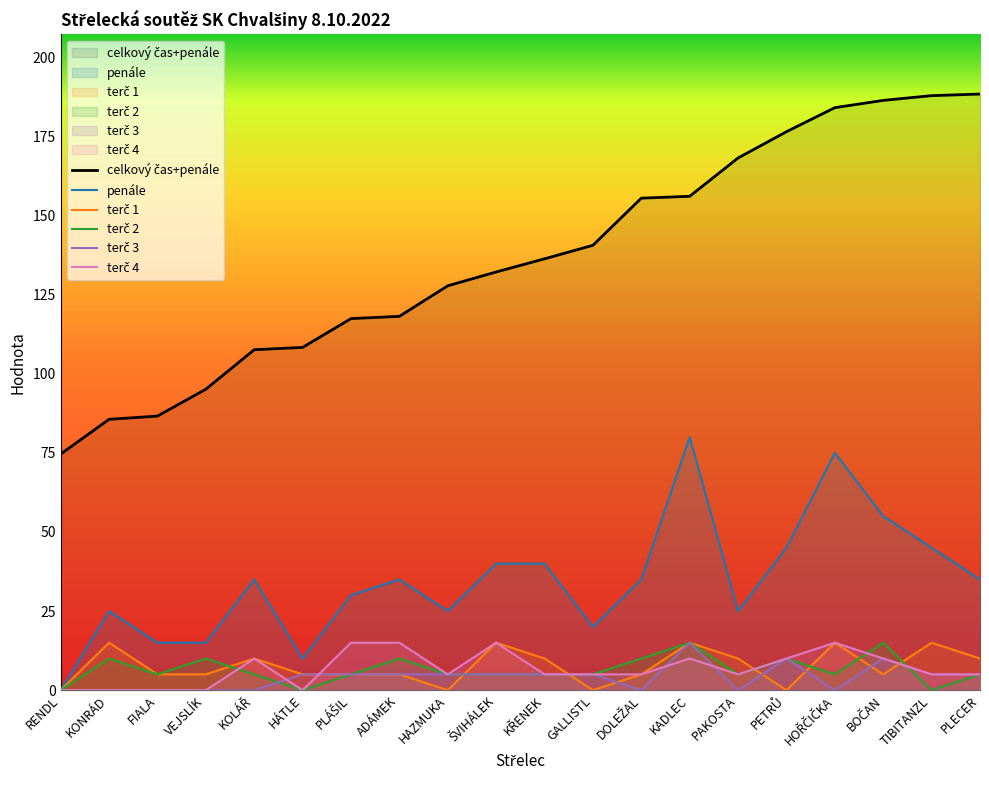

What is the label of the 15th point from the right?

HÁTLE